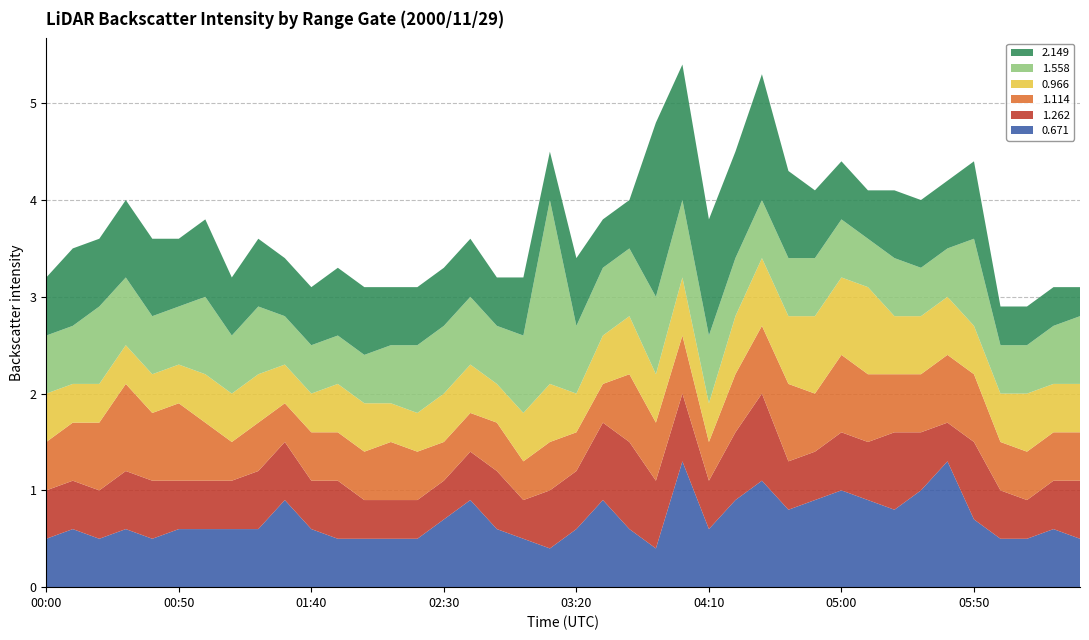

Reading left to right, extract all data points from this chart.

0.671: 00:00=0.5	00:10=0.6	00:20=0.5	00:30=0.6	00:40=0.5	00:50=0.6	01:00=0.6	01:10=0.6	01:20=0.6	01:30=0.9	01:40=0.6	01:50=0.5	02:00=0.5	02:10=0.5	02:20=0.5	02:30=0.7	02:40=0.9	02:50=0.6	03:00=0.5	03:10=0.4	03:20=0.6	03:30=0.9	03:40=0.6	03:50=0.4	04:00=1.3	04:10=0.6	04:20=0.9	04:30=1.1	04:40=0.8	04:50=0.9	05:00=1.0	05:10=0.9	05:20=0.8	05:30=1.0	05:40=1.3	05:50=0.7	06:00=0.5	06:10=0.5	06:20=0.6	06:30=0.5
1.262: 00:00=0.5	00:10=0.5	00:20=0.5	00:30=0.6	00:40=0.6	00:50=0.5	01:00=0.5	01:10=0.5	01:20=0.6	01:30=0.6	01:40=0.5	01:50=0.6	02:00=0.4	02:10=0.4	02:20=0.4	02:30=0.4	02:40=0.5	02:50=0.6	03:00=0.4	03:10=0.6	03:20=0.6	03:30=0.8	03:40=0.9	03:50=0.7	04:00=0.7	04:10=0.5	04:20=0.7	04:30=0.9	04:40=0.5	04:50=0.5	05:00=0.6	05:10=0.6	05:20=0.8	05:30=0.6	05:40=0.4	05:50=0.8	06:00=0.5	06:10=0.4	06:20=0.5	06:30=0.6
1.114: 00:00=0.5	00:10=0.6	00:20=0.7	00:30=0.9	00:40=0.7	00:50=0.8	01:00=0.6	01:10=0.4	01:20=0.5	01:30=0.4	01:40=0.5	01:50=0.5	02:00=0.5	02:10=0.6	02:20=0.5	02:30=0.4	02:40=0.4	02:50=0.5	03:00=0.4	03:10=0.5	03:20=0.4	03:30=0.4	03:40=0.7	03:50=0.6	04:00=0.6	04:10=0.4	04:20=0.6	04:30=0.7	04:40=0.8	04:50=0.6	05:00=0.8	05:10=0.7	05:20=0.6	05:30=0.6	05:40=0.7	05:50=0.7	06:00=0.5	06:10=0.5	06:20=0.5	06:30=0.5
0.966: 00:00=0.5	00:10=0.4	00:20=0.4	00:30=0.4	00:40=0.4	00:50=0.4	01:00=0.5	01:10=0.5	01:20=0.5	01:30=0.4	01:40=0.4	01:50=0.5	02:00=0.5	02:10=0.4	02:20=0.4	02:30=0.5	02:40=0.5	02:50=0.4	03:00=0.5	03:10=0.6	03:20=0.4	03:30=0.5	03:40=0.6	03:50=0.5	04:00=0.6	04:10=0.4	04:20=0.6	04:30=0.7	04:40=0.7	04:50=0.8	05:00=0.8	05:10=0.9	05:20=0.6	05:30=0.6	05:40=0.6	05:50=0.5	06:00=0.5	06:10=0.6	06:20=0.5	06:30=0.5
1.558: 00:00=0.6	00:10=0.6	00:20=0.8	00:30=0.7	00:40=0.6	00:50=0.6	01:00=0.8	01:10=0.6	01:20=0.7	01:30=0.5	01:40=0.5	01:50=0.5	02:00=0.5	02:10=0.6	02:20=0.7	02:30=0.7	02:40=0.7	02:50=0.6	03:00=0.8	03:10=1.9	03:20=0.7	03:30=0.7	03:40=0.7	03:50=0.8	04:00=0.8	04:10=0.7	04:20=0.6	04:30=0.6	04:40=0.6	04:50=0.6	05:00=0.6	05:10=0.5	05:20=0.6	05:30=0.5	05:40=0.5	05:50=0.9	06:00=0.5	06:10=0.5	06:20=0.6	06:30=0.7
2.149: 00:00=0.6	00:10=0.8	00:20=0.7	00:30=0.8	00:40=0.8	00:50=0.7	01:00=0.8	01:10=0.6	01:20=0.7	01:30=0.6	01:40=0.6	01:50=0.7	02:00=0.7	02:10=0.6	02:20=0.6	02:30=0.6	02:40=0.6	02:50=0.5	03:00=0.6	03:10=0.5	03:20=0.7	03:30=0.5	03:40=0.5	03:50=1.8	04:00=1.4	04:10=1.2	04:20=1.1	04:30=1.3	04:40=0.9	04:50=0.7	05:00=0.6	05:10=0.5	05:20=0.7	05:30=0.7	05:40=0.7	05:50=0.8	06:00=0.4	06:10=0.4	06:20=0.4	06:30=0.3